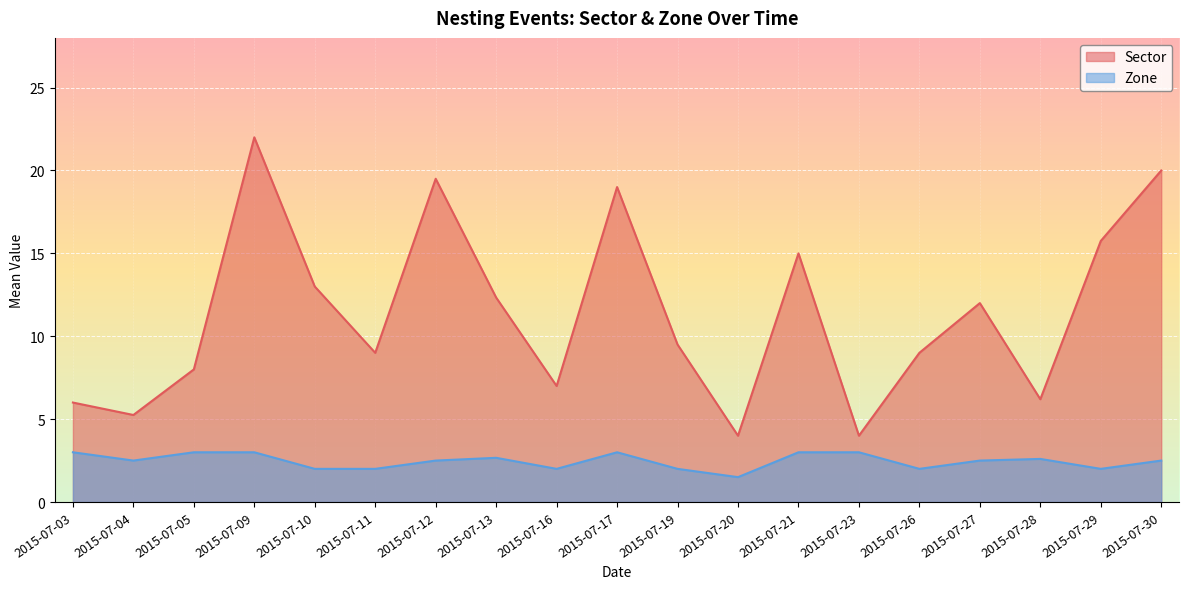

Rank the series at 2015-07-04 from lowest to highest value.

Zone, Sector